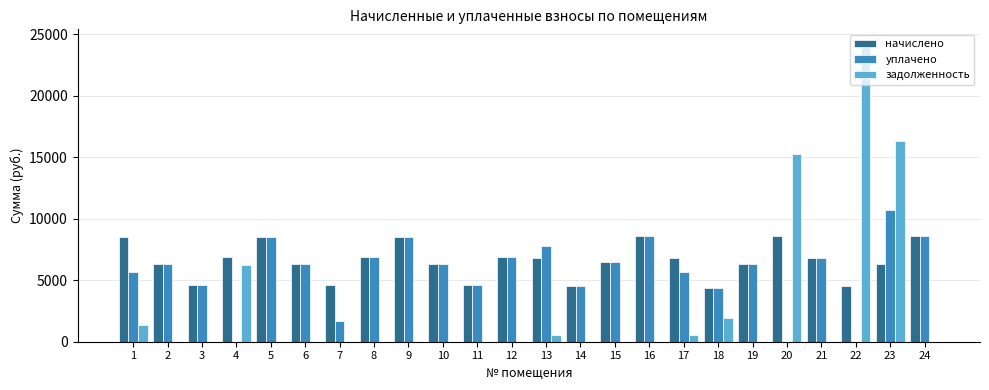

How many groups of bars are there?

24